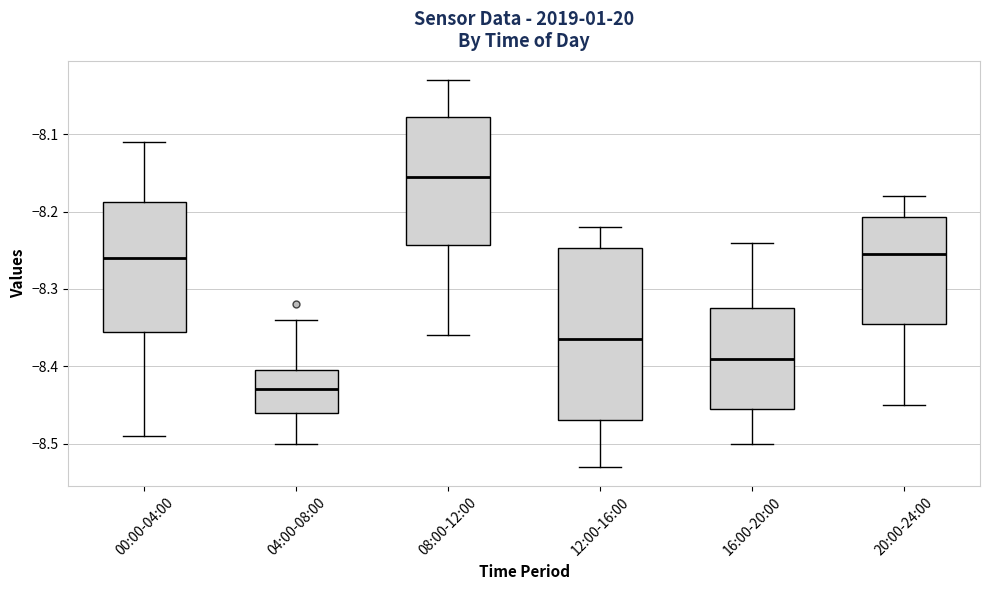

Reading left to right, transcribe this box plot: for each box, give where its median line is, the range the box spans, and where its two whiskers end, as read against the y-axis. The values are not printed on the chart, so give them approximately, as read against the axis.

00:00-04:00: median -8.26, box -8.35 to -8.19, whiskers -8.49 to -8.11
04:00-08:00: median -8.43, box -8.46 to -8.40, whiskers -8.50 to -8.34
08:00-12:00: median -8.15, box -8.24 to -8.08, whiskers -8.36 to -8.03
12:00-16:00: median -8.36, box -8.47 to -8.25, whiskers -8.53 to -8.22
16:00-20:00: median -8.39, box -8.45 to -8.32, whiskers -8.50 to -8.24
20:00-24:00: median -8.25, box -8.34 to -8.21, whiskers -8.45 to -8.18